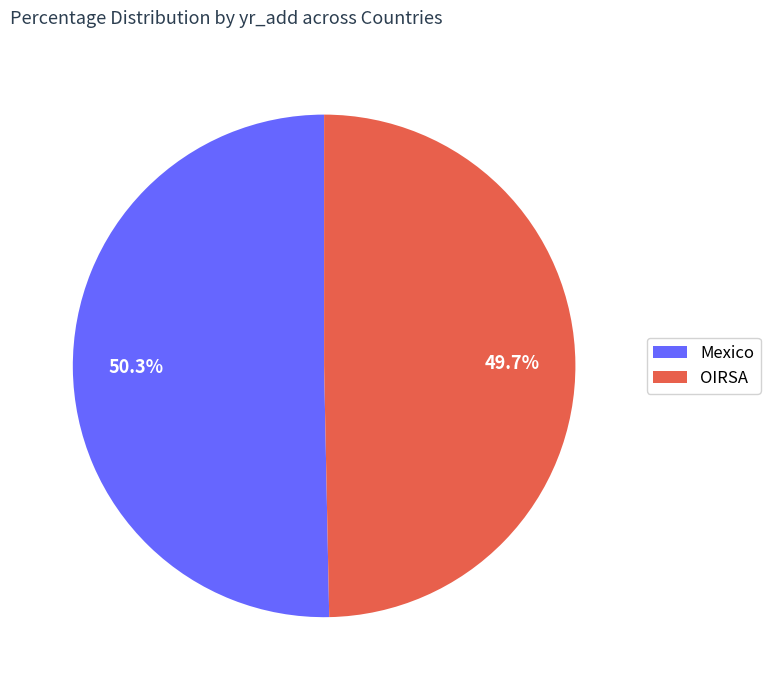

Rank the categories by value from highest to lowest.

Mexico, OIRSA